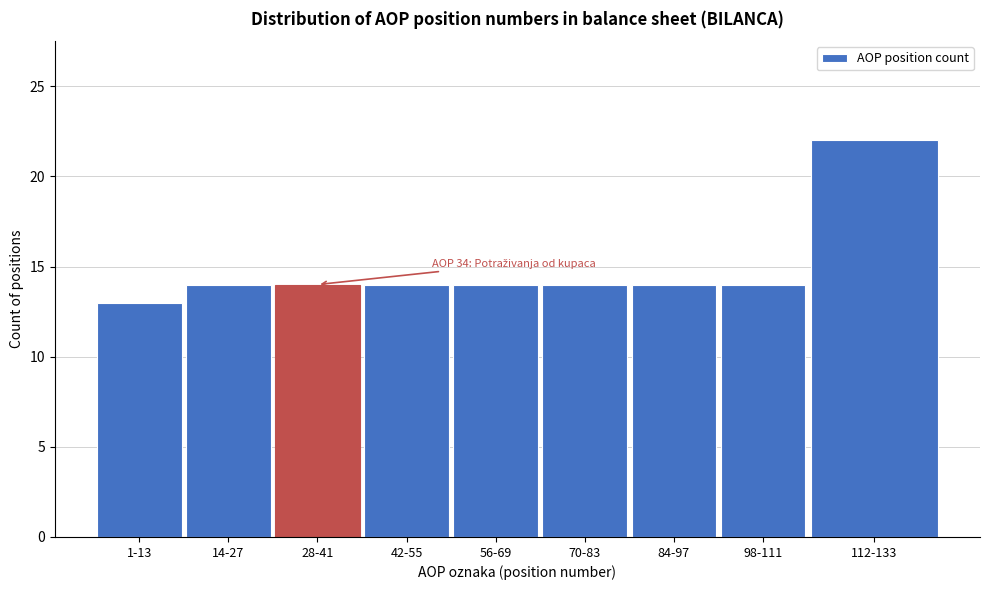

Reading left to right, transcribe all the data shown in this chart.

13	14	14	14	14	14	14	14	22